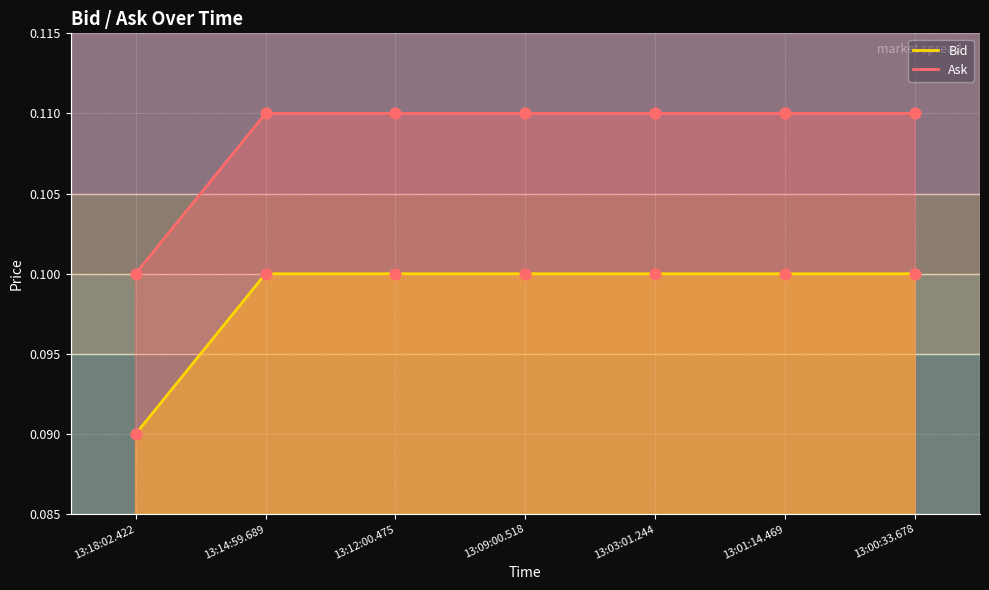

At which category is the sum across all series the highest?

13:00:33.678